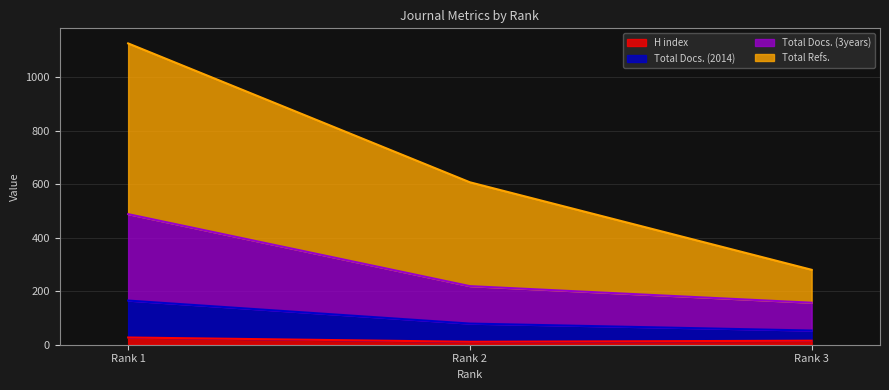

What is the maximum value for H index?

27